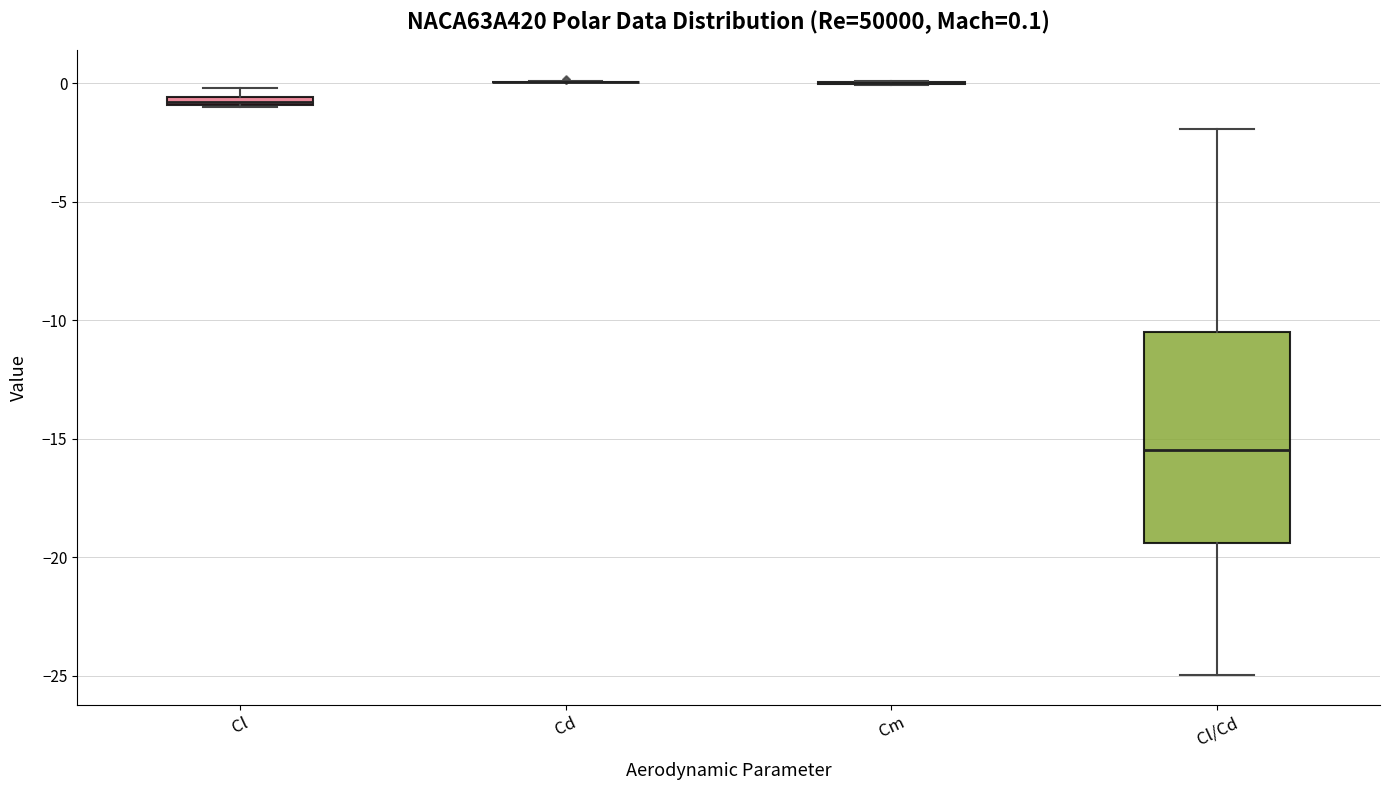

Comparing the boxes themselves (not the whiskers), which one is the tallest?

Cl/Cd